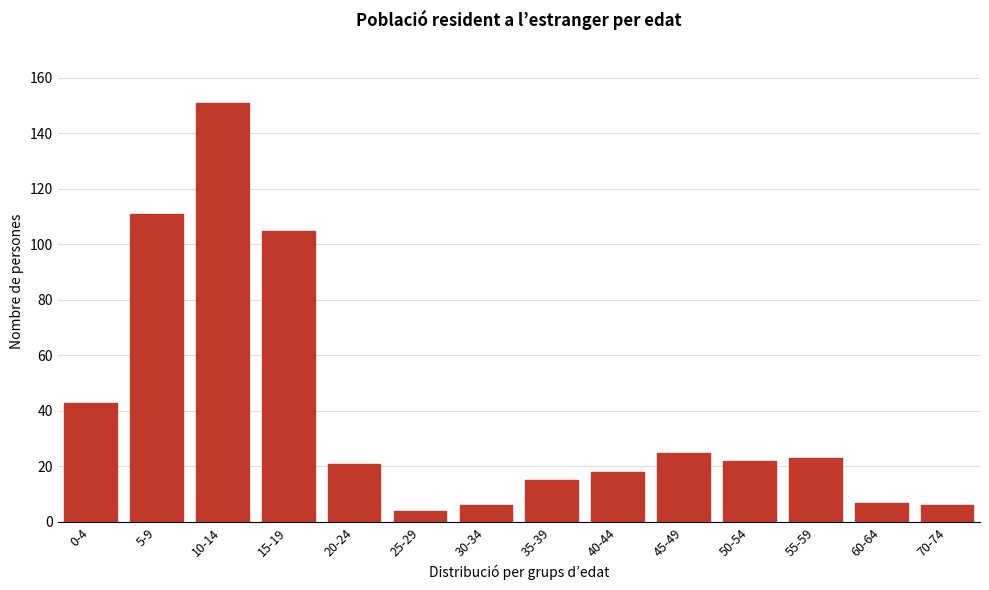

Reading left to right, list all the values displayed in this chart.

43	111	151	105	21	4	6	15	18	25	22	23	7	6